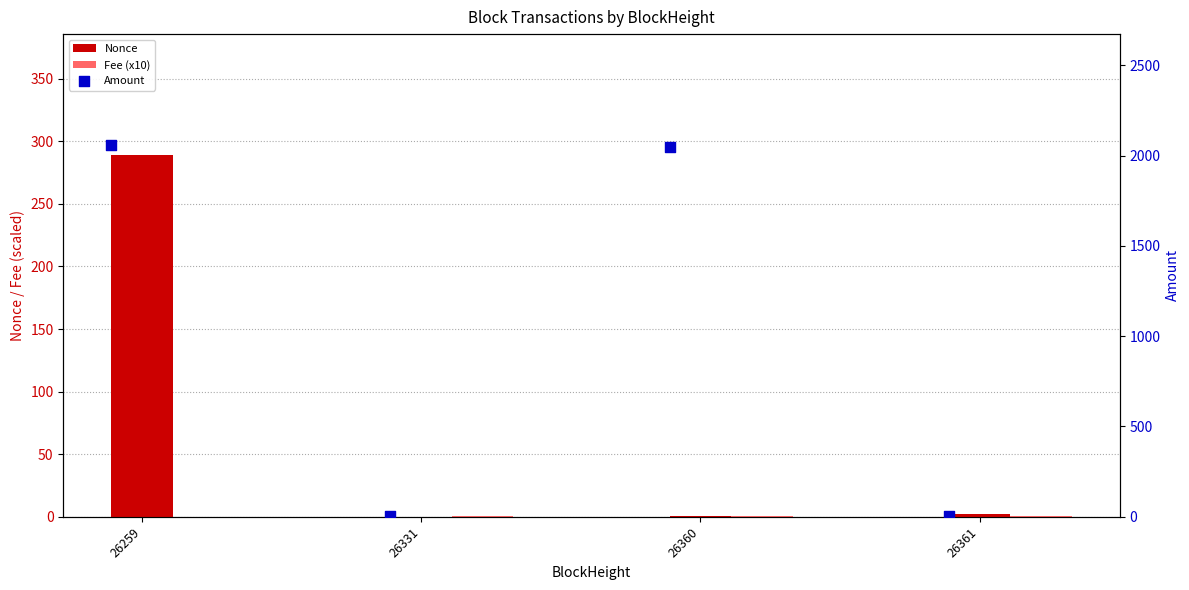

What is the total value across all series at 26259?

2345.1